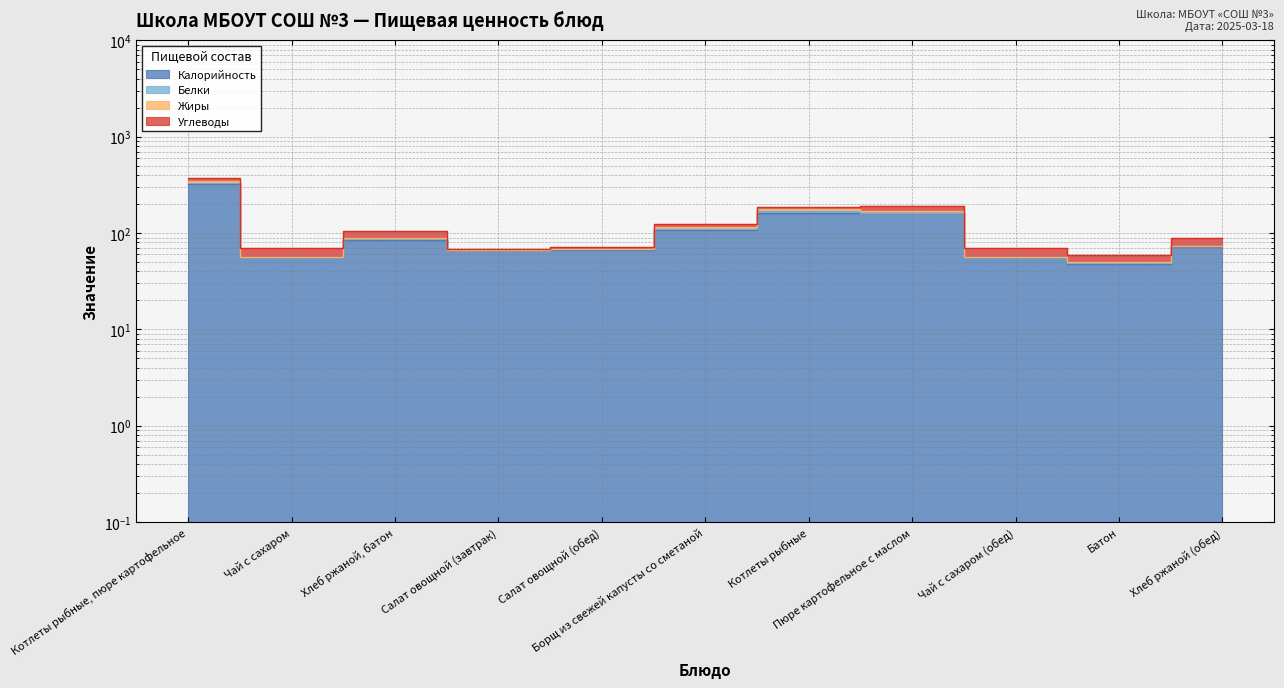

True or false: Жиры has more than 0 interior local peaks.

True